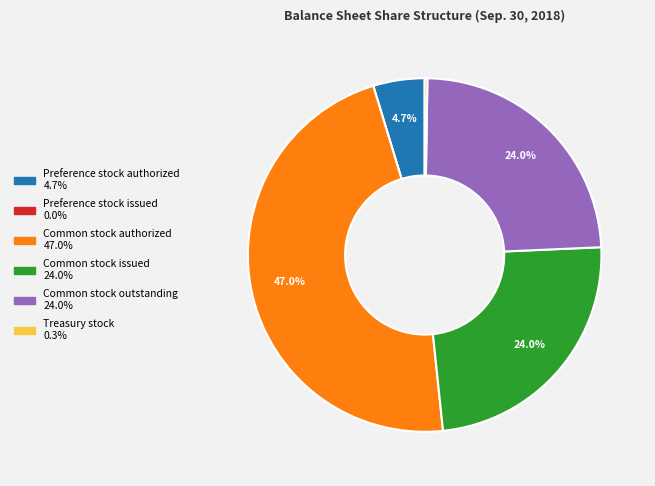

What portion of the pie excludes Common stock issued?

76.0%